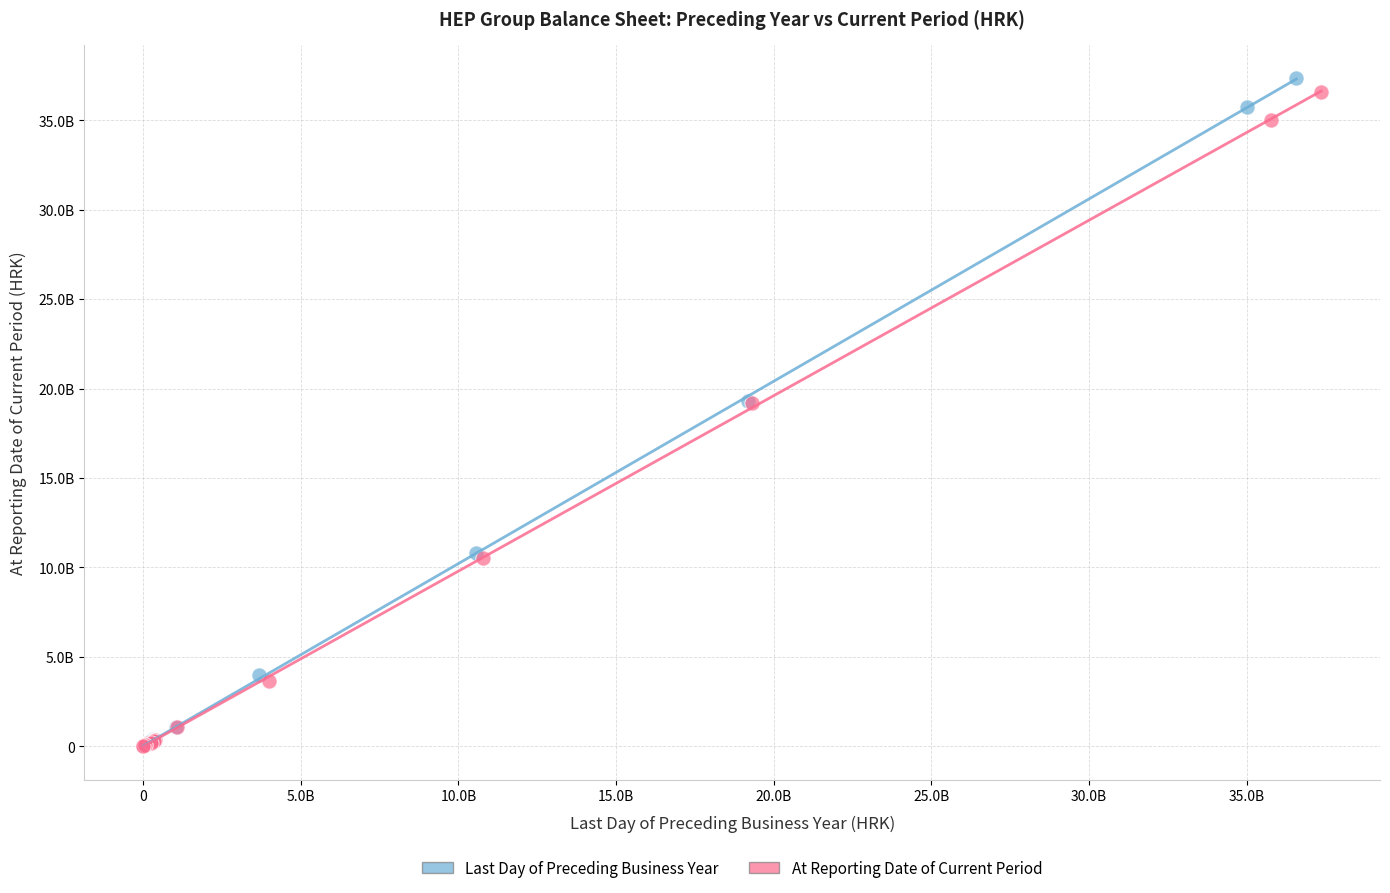

Which series has the widest spread of Y values?

Last Day of Preceding Business Year